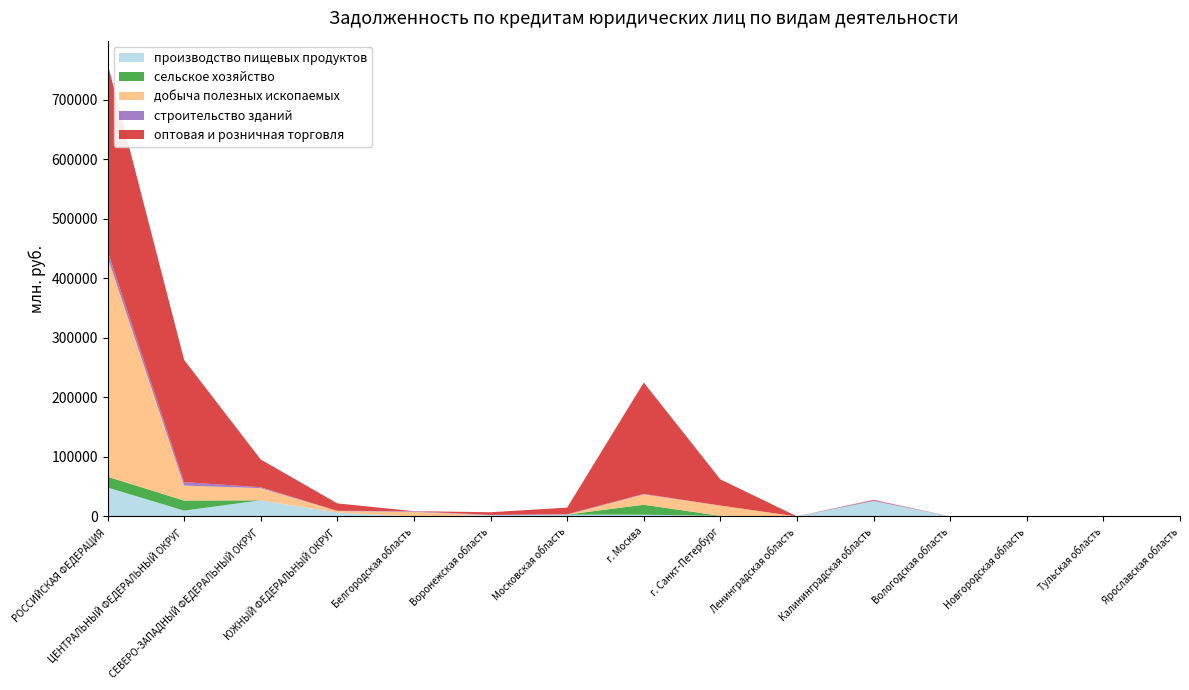

Reading left to right, what are all the values shown in this chart?

производство пищевых продуктов: РОССИЙСКАЯ ФЕДЕРАЦИЯ=48583	ЦЕНТРАЛЬНЫЙ ФЕДЕРАЛЬНЫЙ ОКРУГ=9816	СЕВЕРО-ЗАПАДНЫЙ ФЕДЕРАЛЬНЫЙ ОКРУГ=27093	ЮЖНЫЙ ФЕДЕРАЛЬНЫЙ ОКРУГ=6420	Белгородская область=4	Воронежская область=2043	Московская область=3058	г. Москва=2914	г. Санкт-Петербург=1065	Ленинградская область=0	Калининградская область=25882	Вологодская область=94	Новгородская область=0	Тульская область=0	Ярославская область=10
сельское хозяйство: РОССИЙСКАЯ ФЕДЕРАЦИЯ=18149	ЦЕНТРАЛЬНЫЙ ФЕДЕРАЛЬНЫЙ ОКРУГ=16838	СЕВЕРО-ЗАПАДНЫЙ ФЕДЕРАЛЬНЫЙ ОКРУГ=0	ЮЖНЫЙ ФЕДЕРАЛЬНЫЙ ОКРУГ=0	Белгородская область=0	Воронежская область=0	Московская область=45	г. Москва=16793	г. Санкт-Петербург=0	Ленинградская область=0	Калининградская область=0	Вологодская область=0	Новгородская область=0	Тульская область=0	Ярославская область=0
добыча полезных ископаемых: РОССИЙСКАЯ ФЕДЕРАЦИЯ=369286	ЦЕНТРАЛЬНЫЙ ФЕДЕРАЛЬНЫЙ ОКРУГ=25137	СЕВЕРО-ЗАПАДНЫЙ ФЕДЕРАЛЬНЫЙ ОКРУГ=20420	ЮЖНЫЙ ФЕДЕРАЛЬНЫЙ ОКРУГ=2753	Белгородская область=7790	Воронежская область=0	Московская область=0	г. Москва=17311	г. Санкт-Петербург=17280	Ленинградская область=0	Калининградская область=0	Вологодская область=0	Новгородская область=0	Тульская область=0	Ярославская область=0
строительство зданий: РОССИЙСКАЯ ФЕДЕРАЦИЯ=9826	ЦЕНТРАЛЬНЫЙ ФЕДЕРАЛЬНЫЙ ОКРУГ=5860	СЕВЕРО-ЗАПАДНЫЙ ФЕДЕРАЛЬНЫЙ ОКРУГ=1567	ЮЖНЫЙ ФЕДЕРАЛЬНЫЙ ОКРУГ=293	Белгородская область=1028	Воронежская область=589	Московская область=648	г. Москва=845	г. Санкт-Петербург=0	Ленинградская область=0	Калининградская область=1088	Вологодская область=6	Новгородская область=50	Тульская область=288	Ярославская область=61
оптовая и розничная торговля: РОССИЙСКАЯ ФЕДЕРАЦИЯ=315141	ЦЕНТРАЛЬНЫЙ ФЕДЕРАЛЬНЫЙ ОКРУГ=205180	СЕВЕРО-ЗАПАДНЫЙ ФЕДЕРАЛЬНЫЙ ОКРУГ=46557	ЮЖНЫЙ ФЕДЕРАЛЬНЫЙ ОКРУГ=12474	Белгородская область=36	Воронежская область=4451	Московская область=11100	г. Москва=187035	г. Санкт-Петербург=43915	Ленинградская область=155	Калининградская область=958	Вологодская область=52	Новгородская область=732	Тульская область=54	Ярославская область=214